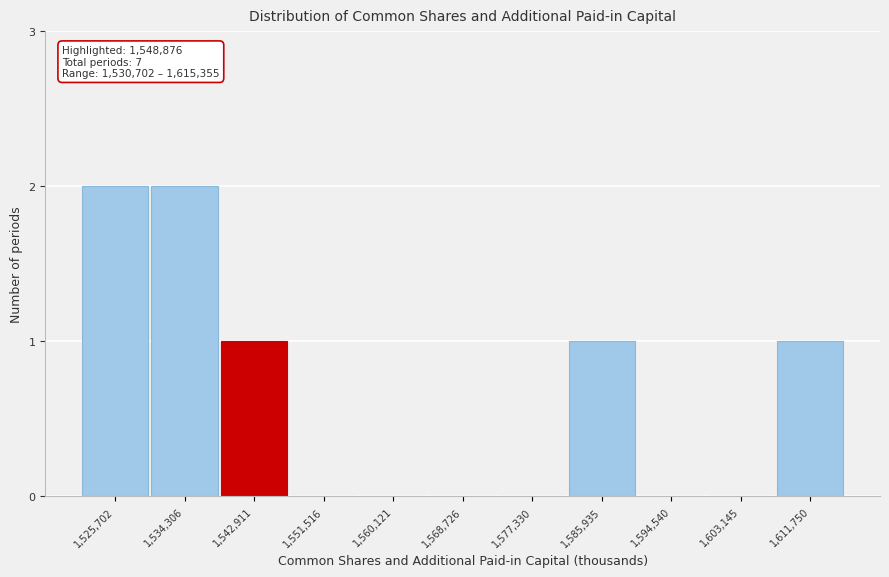

Reading left to right, list all the values displayed in this chart.

1,525,702=2	1,534,306=2	1,542,911=1	1,551,516=0	1,560,121=0	1,568,726=0	1,577,330=0	1,585,935=1	1,594,540=0	1,603,145=0	1,611,750=1